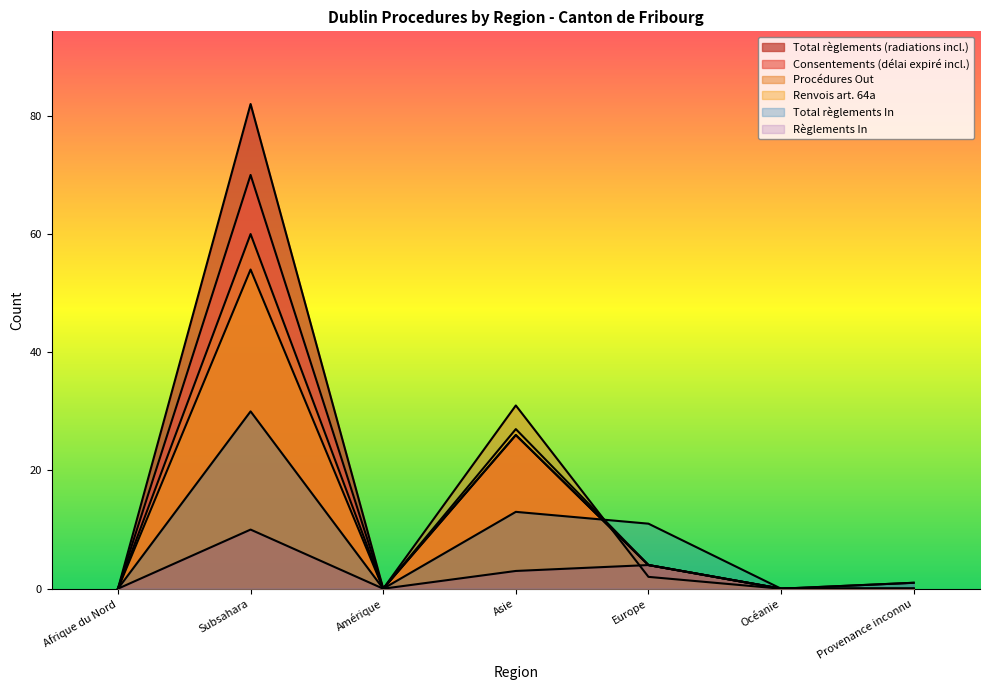

True or false: Total règlements In and Renvois art. 64a intersect in this chart.

True